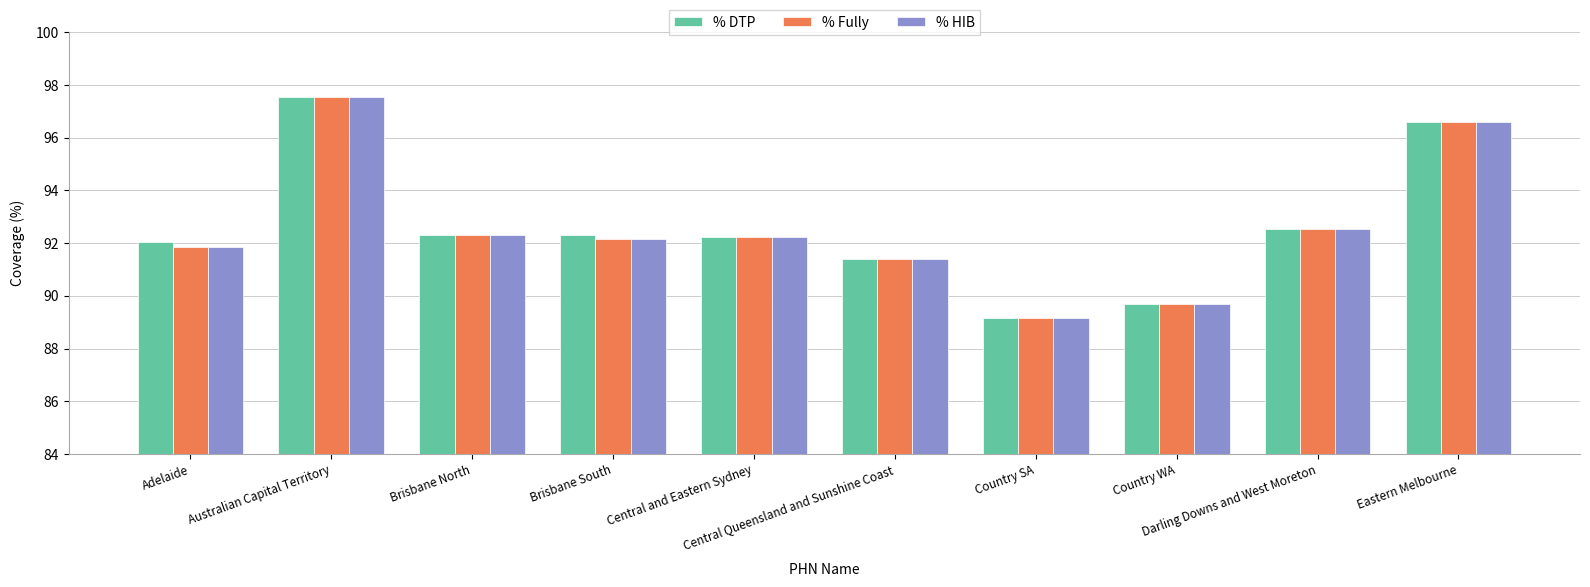

What is the highest value of the % Fully series?

97.5